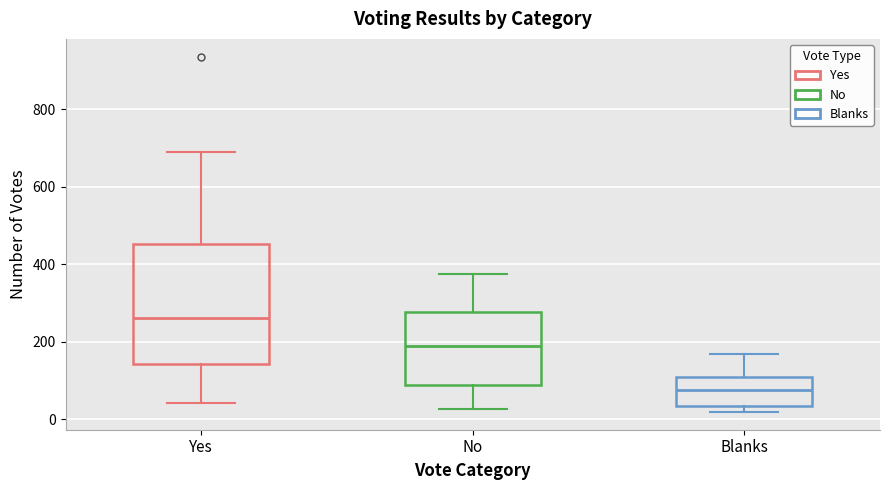

Which box's median line is the highest?

Yes